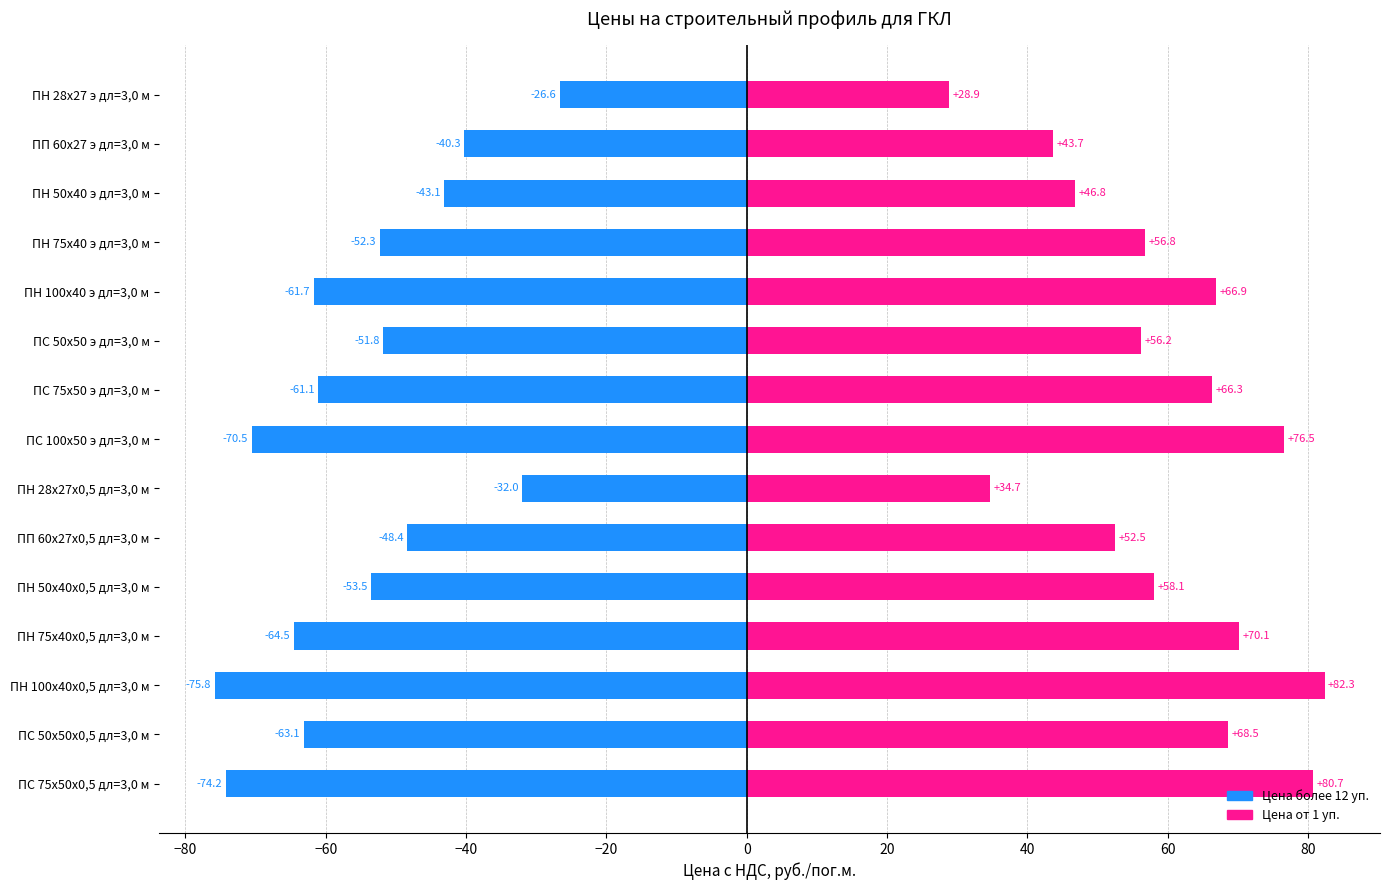

Does the chart contain stacked bars?

No